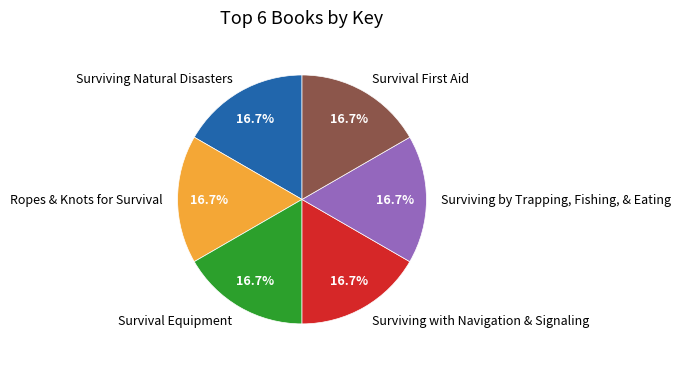

Does any single category account for the majority?

No